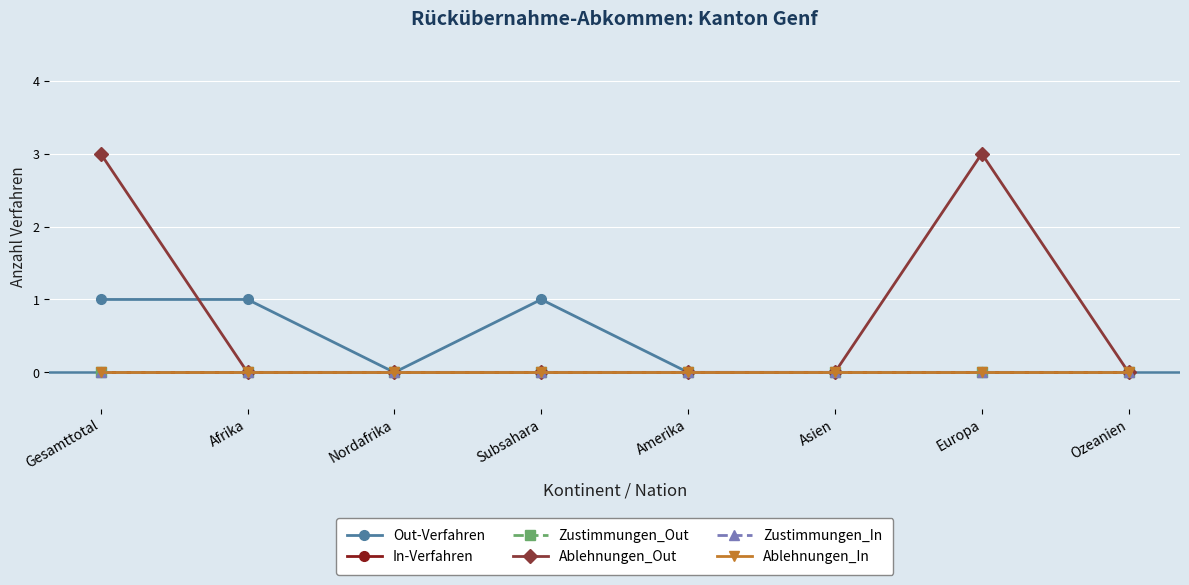

What is the label of the 3rd point from the left?

Nordafrika